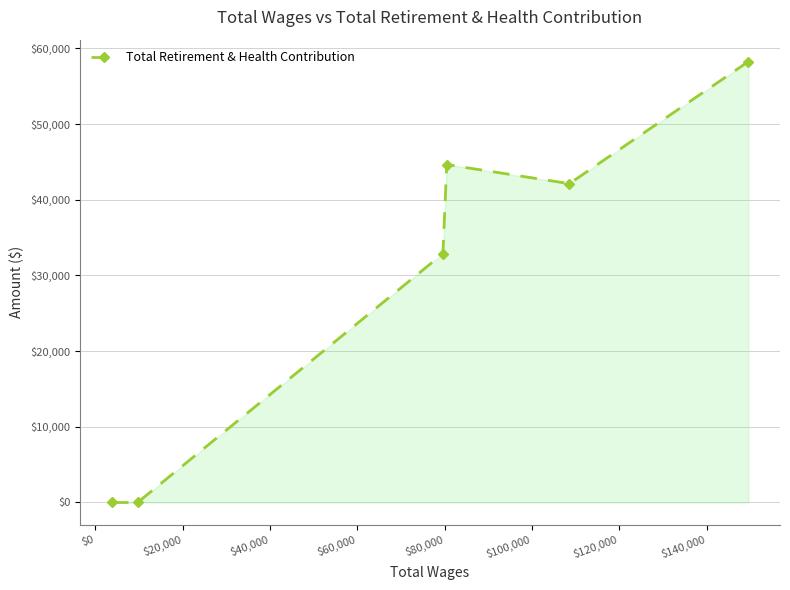

Reading right to left, what are all the values shown in this chart?

58247	42132	44653	32888	0	0